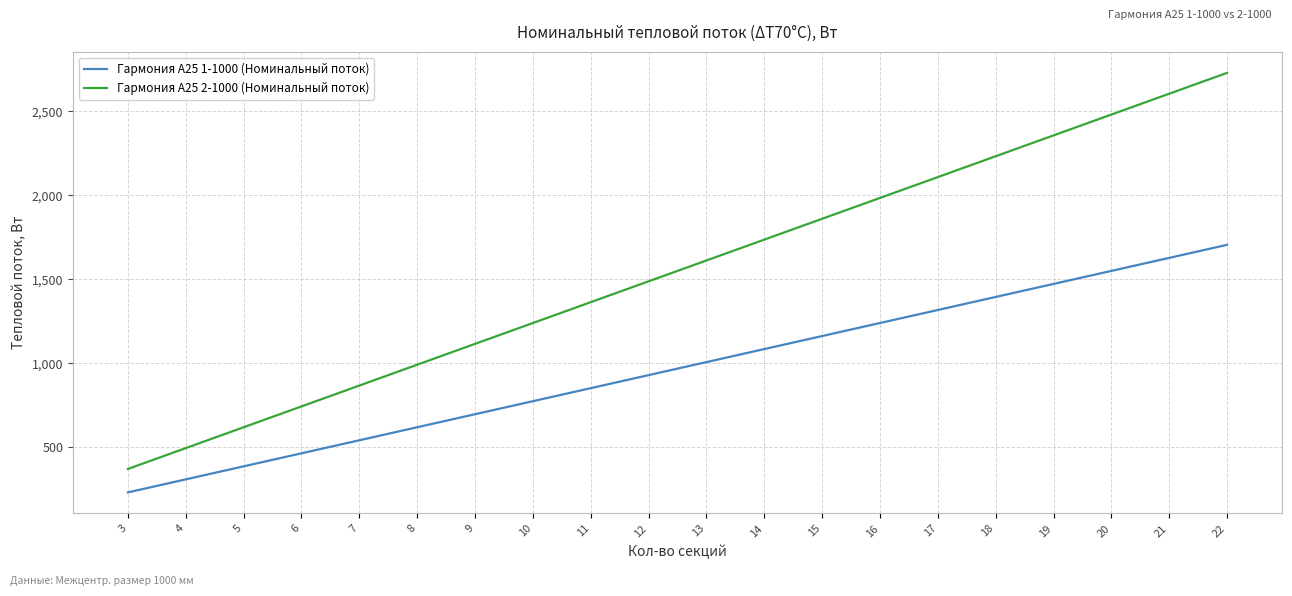

The value of Гармония А25 2-1000 (Номинальный поток) at 18 is 2232.0. True or false?

True